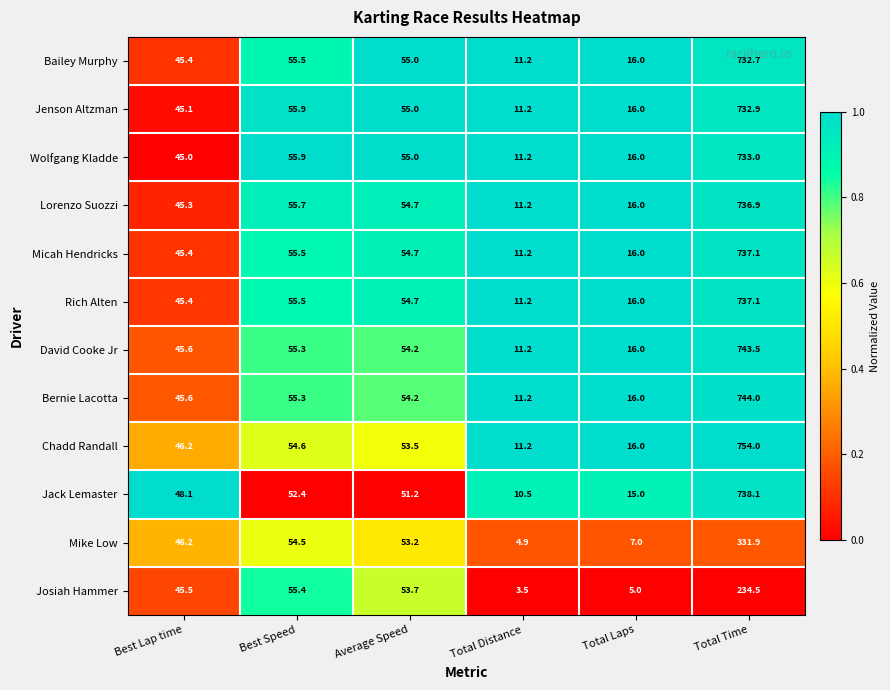

What is the total value across all series at Total Laps?

171.0